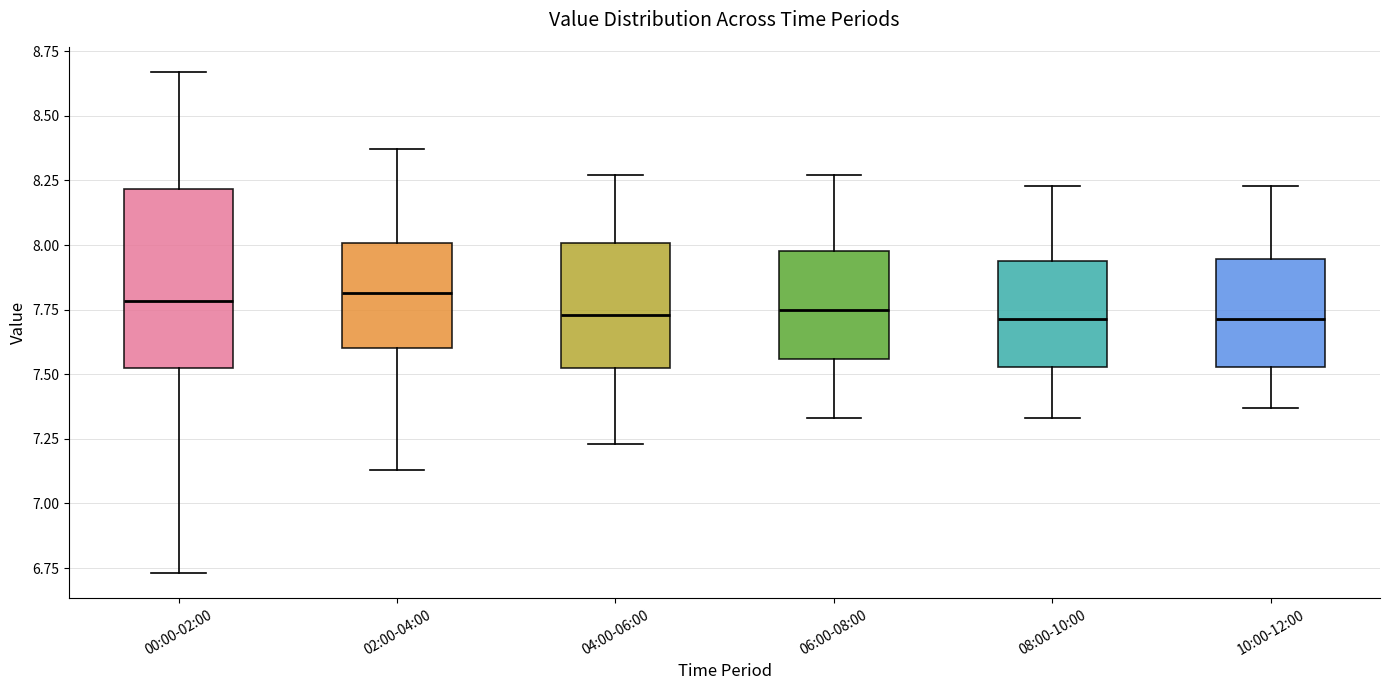

Comparing the boxes themselves (not the whiskers), which one is the tallest?

00:00-02:00